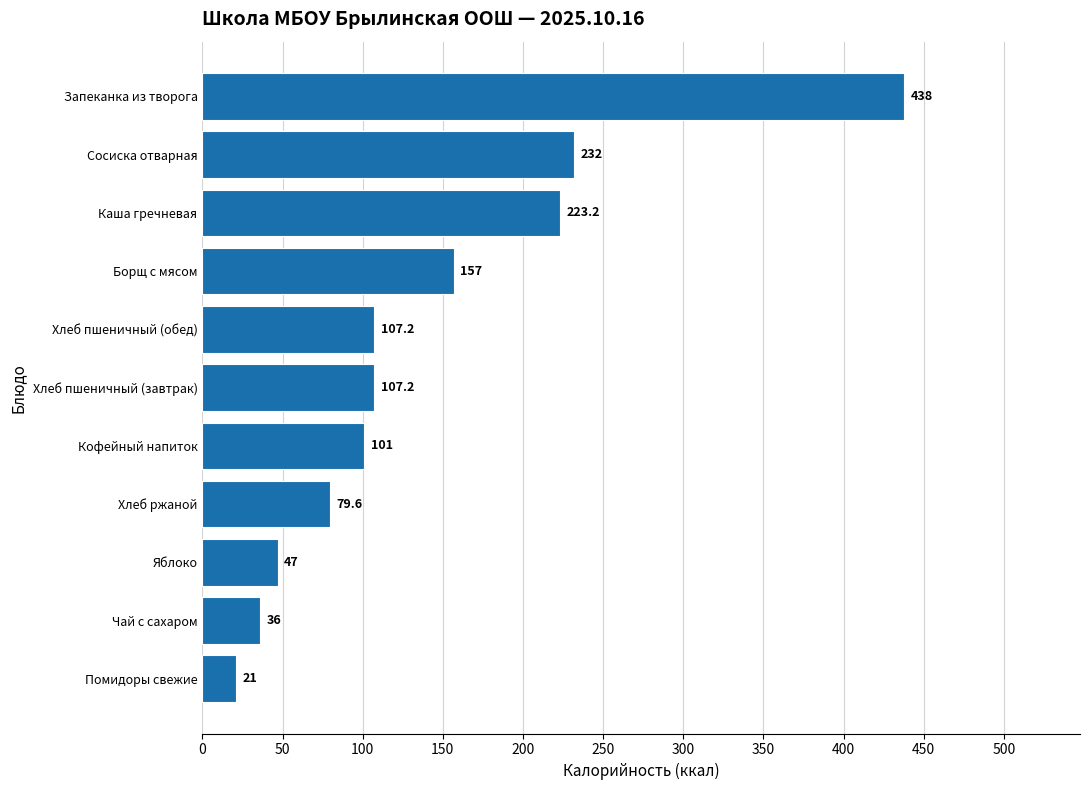

True or false: the data shows 47.0 at Яблоко.

True